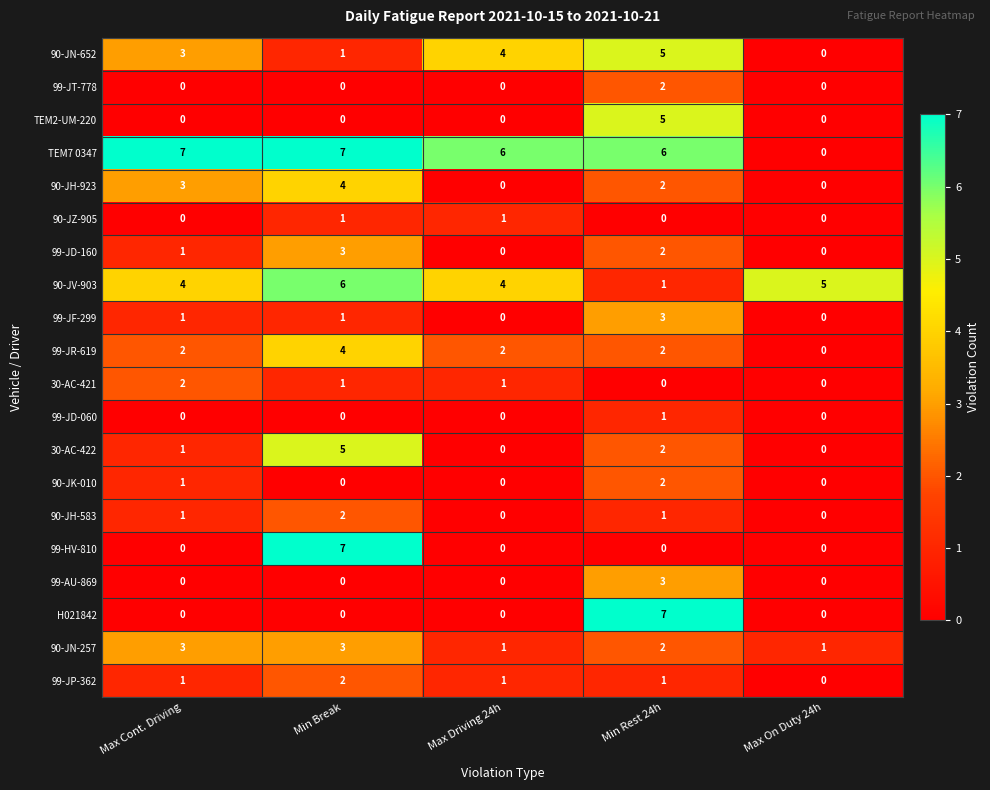

At which label is 90-JH-923 closest to 2?

Min Rest 24h